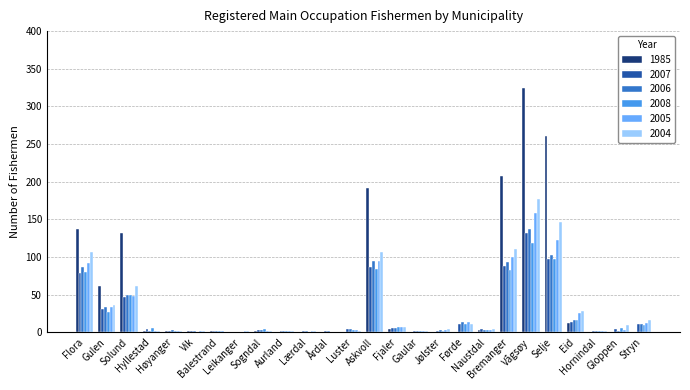

Which series has the largest total across all categories?

1985